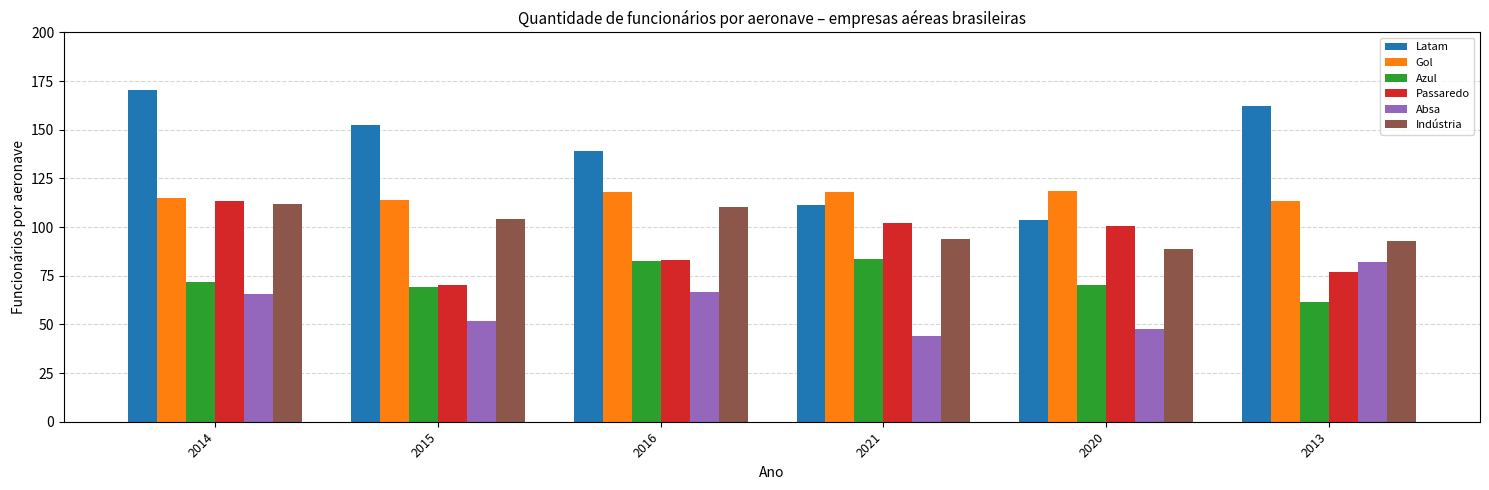

What is the label of the 1st bar from the left?

2014